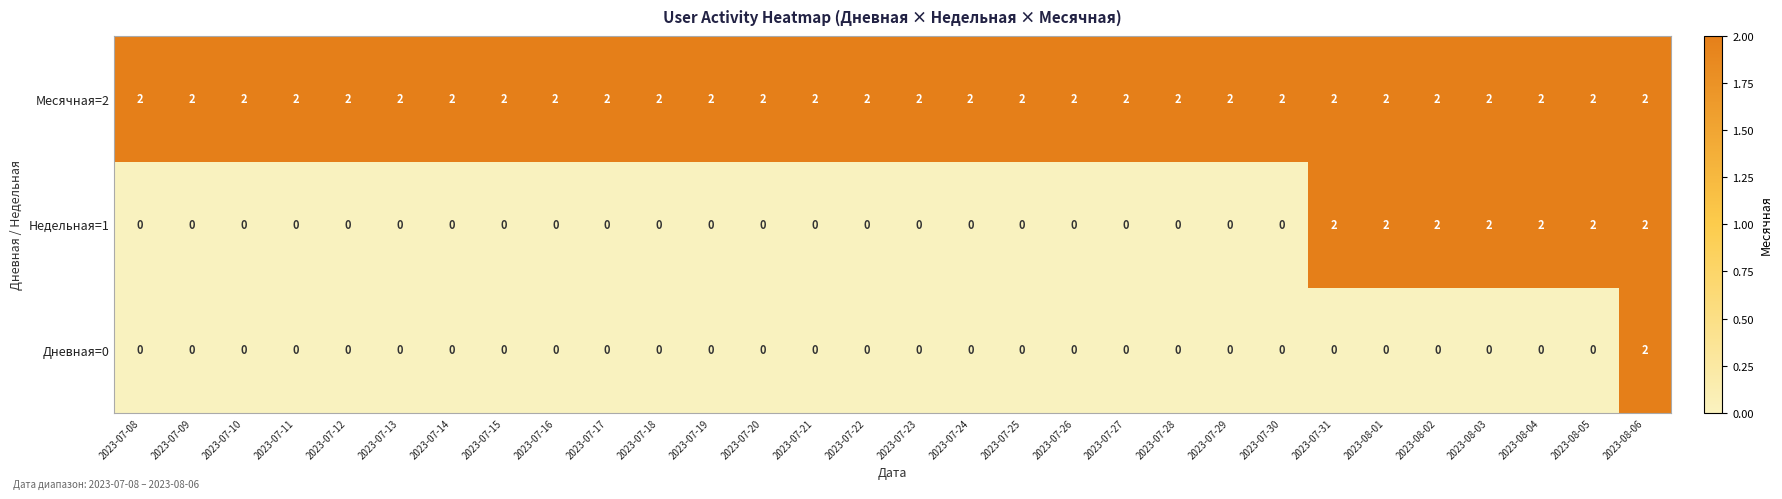

True or false: Недельная=1 has a value of 0 at 2023-07-11.

True